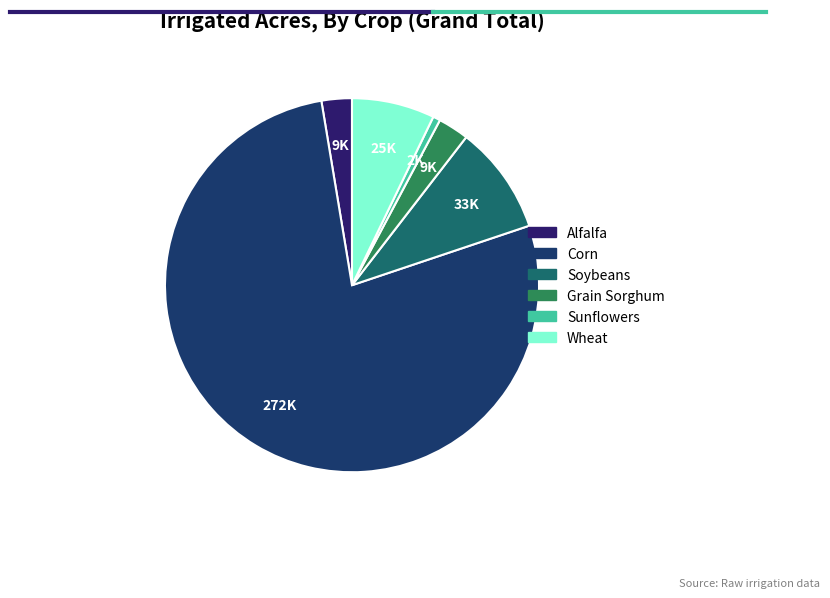

Which category accounts for the majority?

Corn